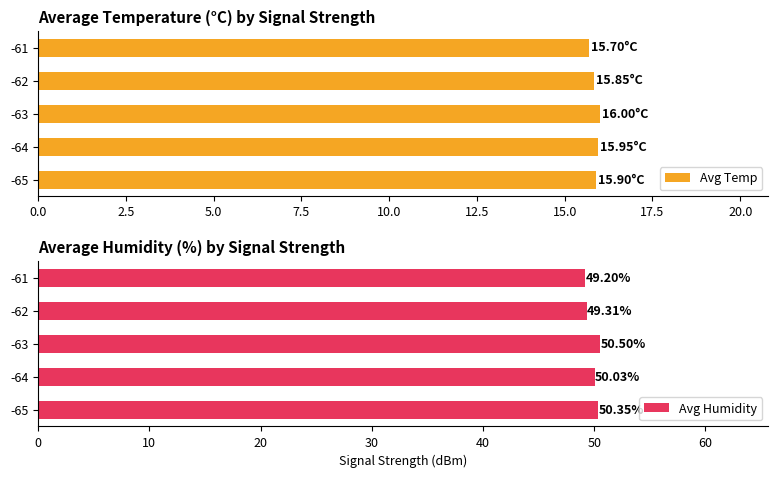

Is it true that Avg Temp equals 15.7 at -61?

True